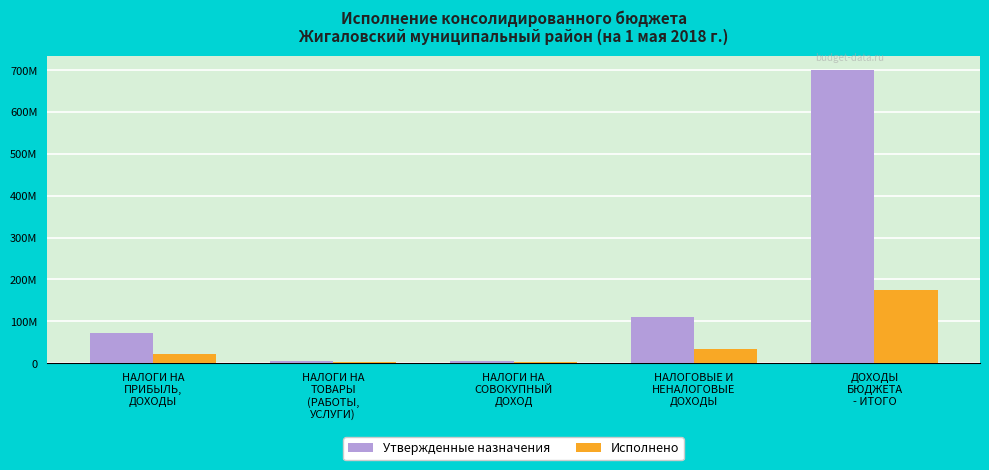

What are all the series names shown in the legend?

Утвержденные назначения, Исполнено